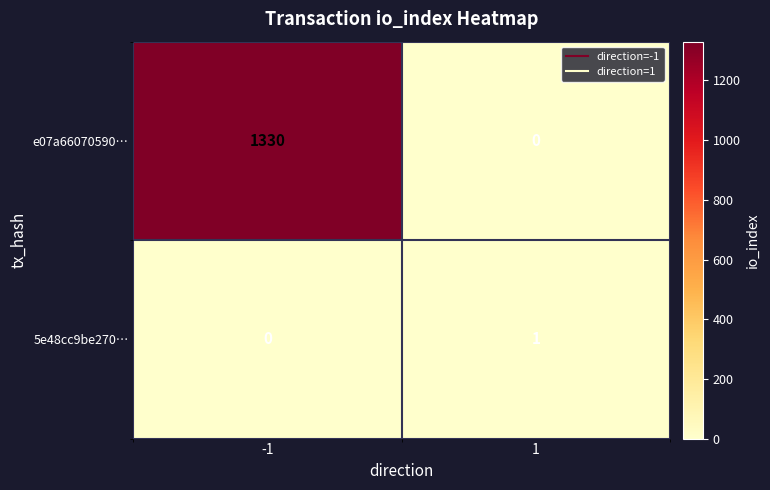

The e07a66070590… series shows -415 at 1. True or false?

False